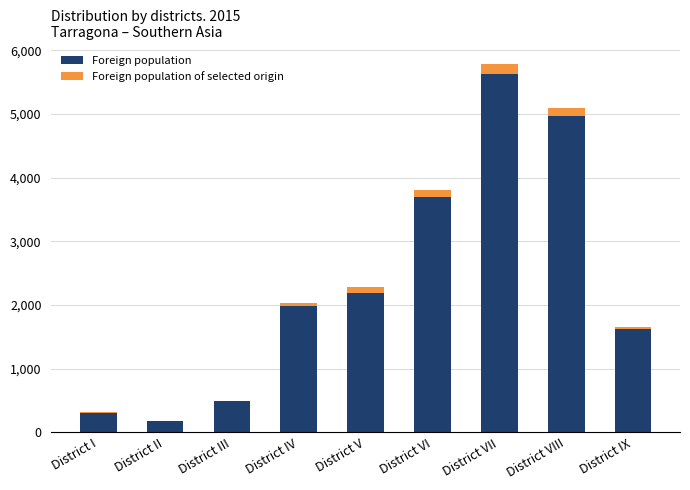

Does the chart contain stacked bars?

Yes